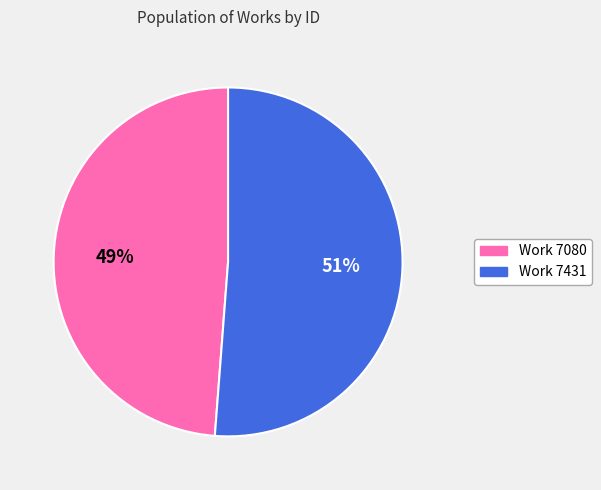

Which has a higher value, Work 7431 or Work 7080?

Work 7431